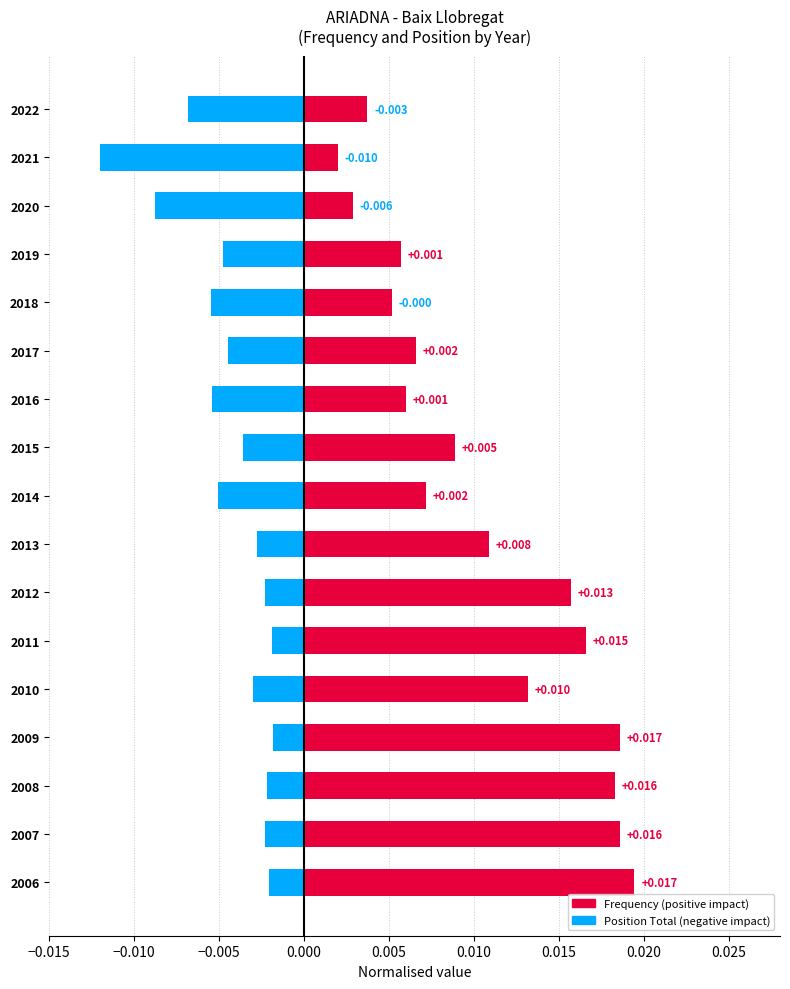

How many series are shown in this chart?

2